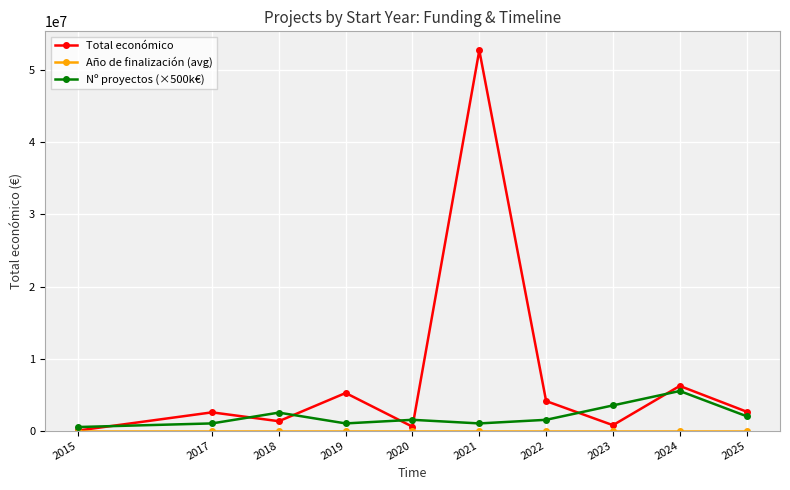

How many lines are shown in the chart?

3